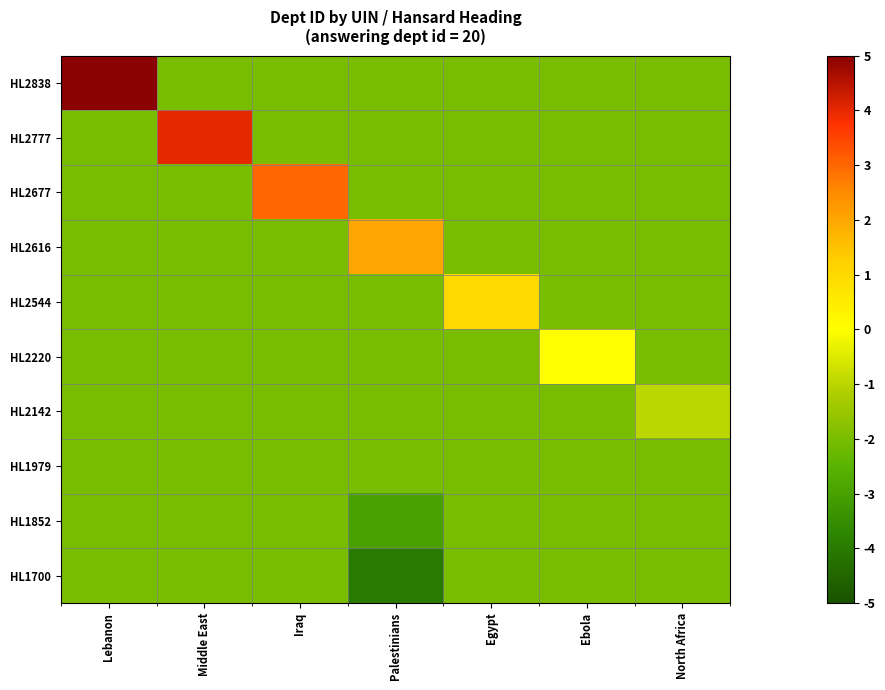

What is the maximum value shown in the chart?

5